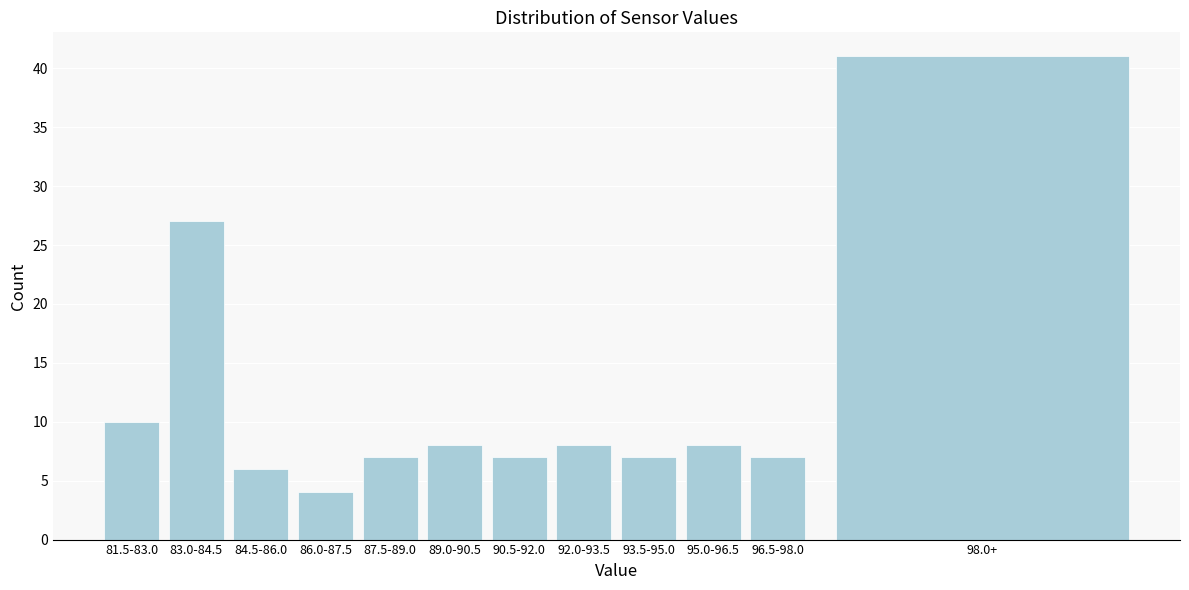

Reading left to right, list all the values displayed in this chart.

10	27	6	4	7	8	7	8	7	8	7	41